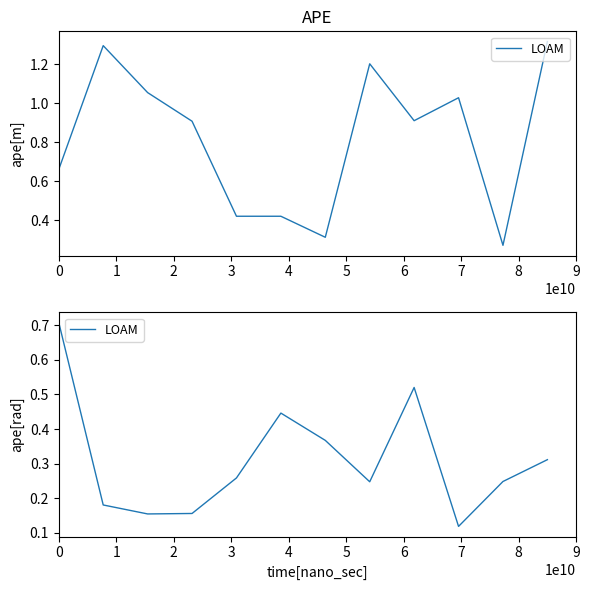

How many interior local peaks (higher than both neighbors) does the data have?

2